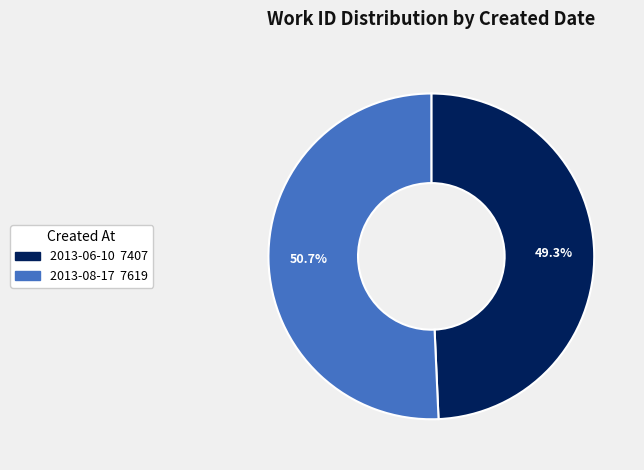

What percentage is the 2013-06-10 slice, to the nearest percent?

49%